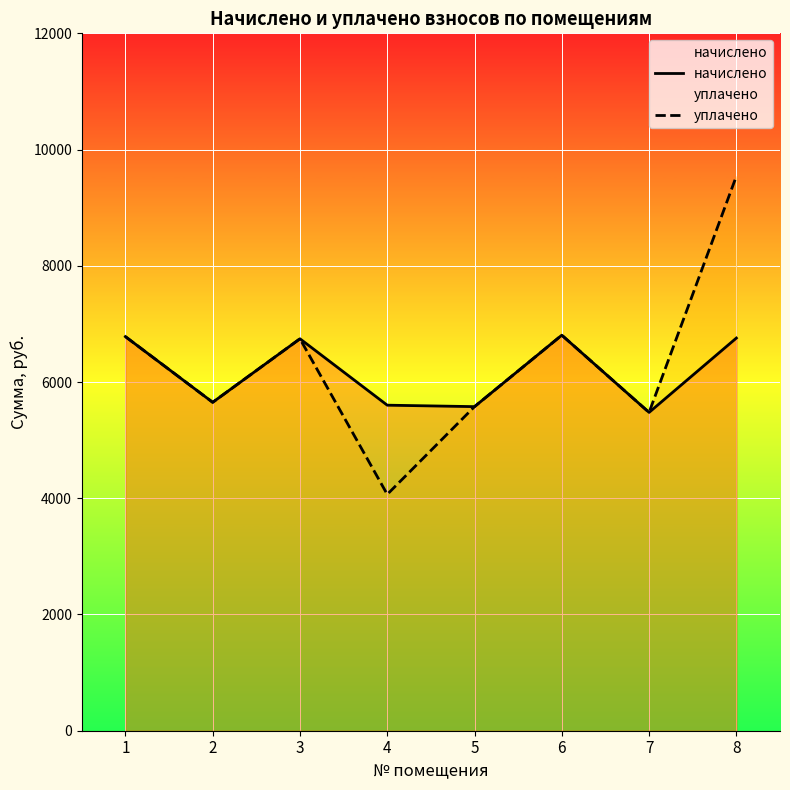

Read the уплачено value at 6.

6806.2